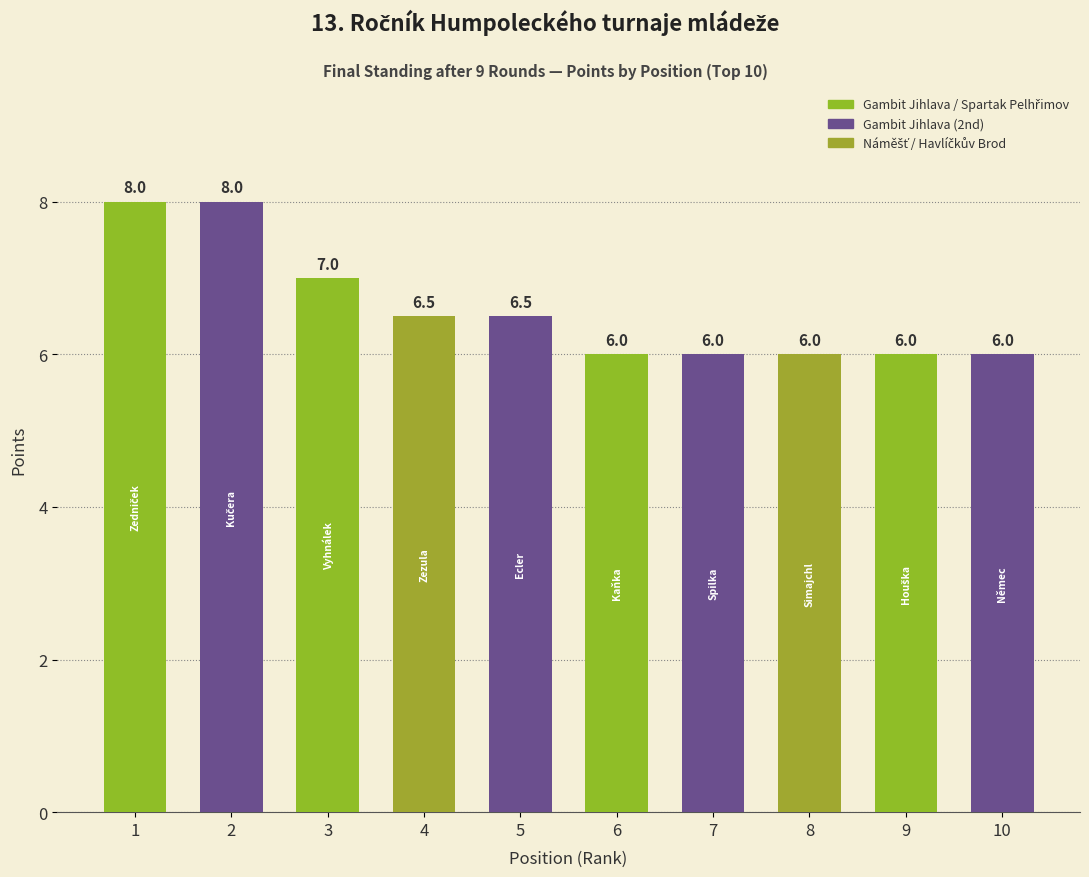

What is the value of the 7th bar from the left?

6.0